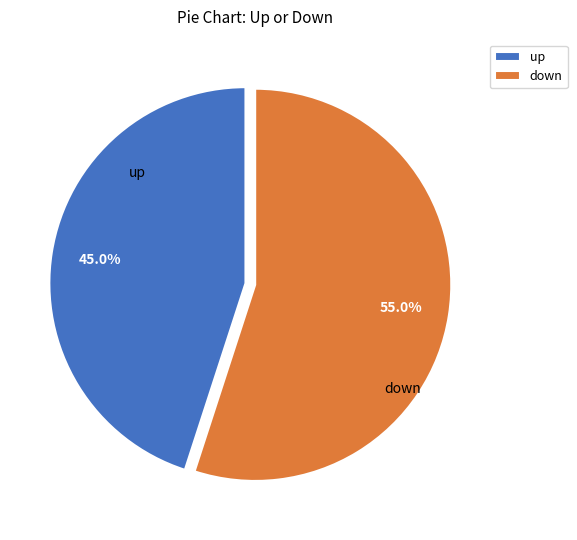

Is up the majority of the pie?

No